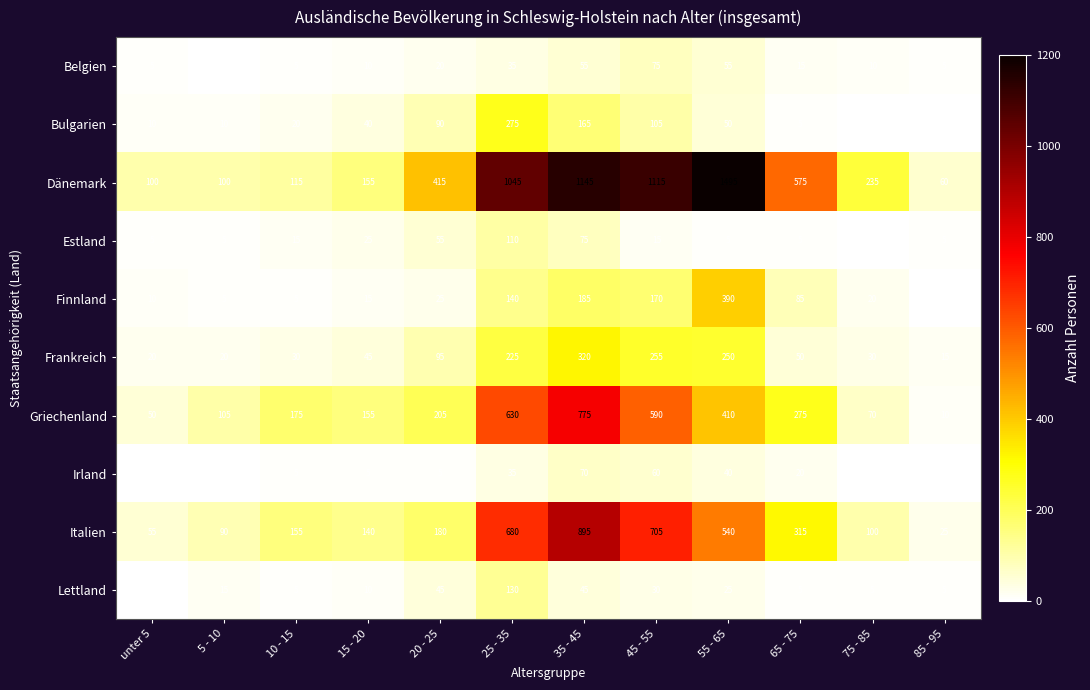

What is the sum of the Frankreich values at 10 - 15 and 65 - 75?

80